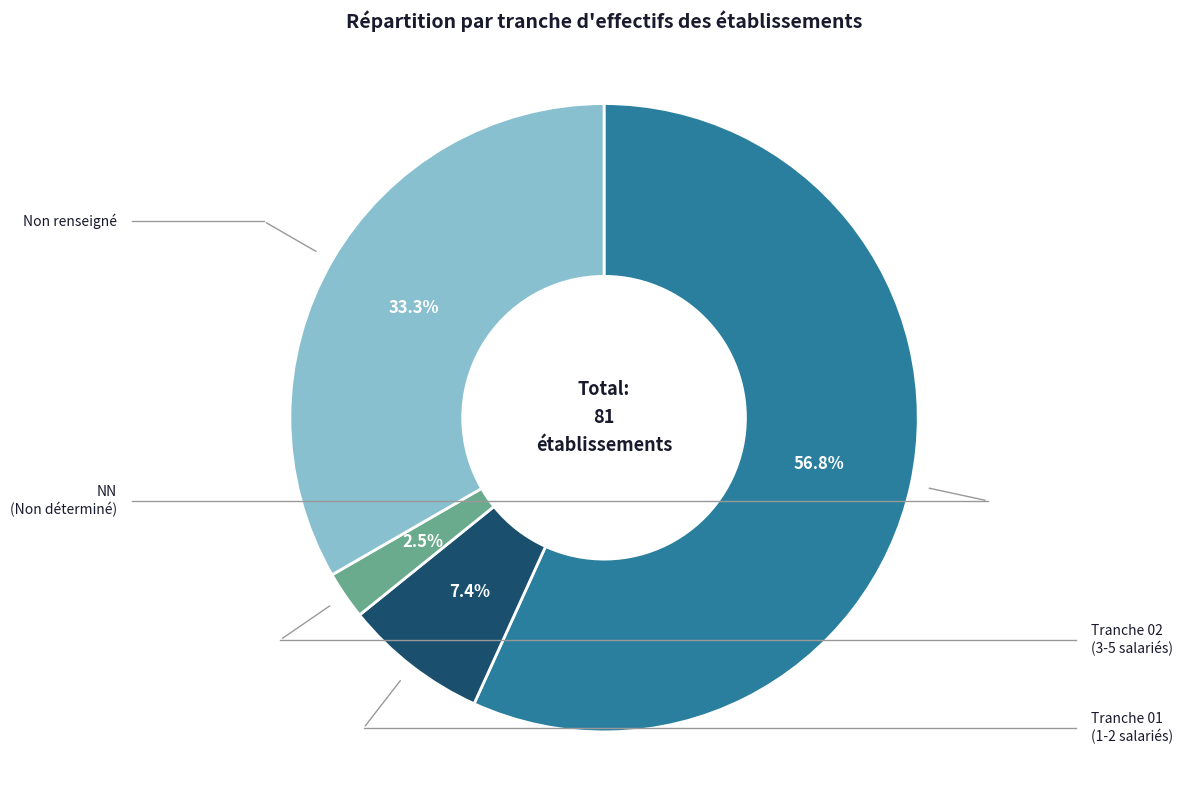

How many slices are in this pie chart?

4